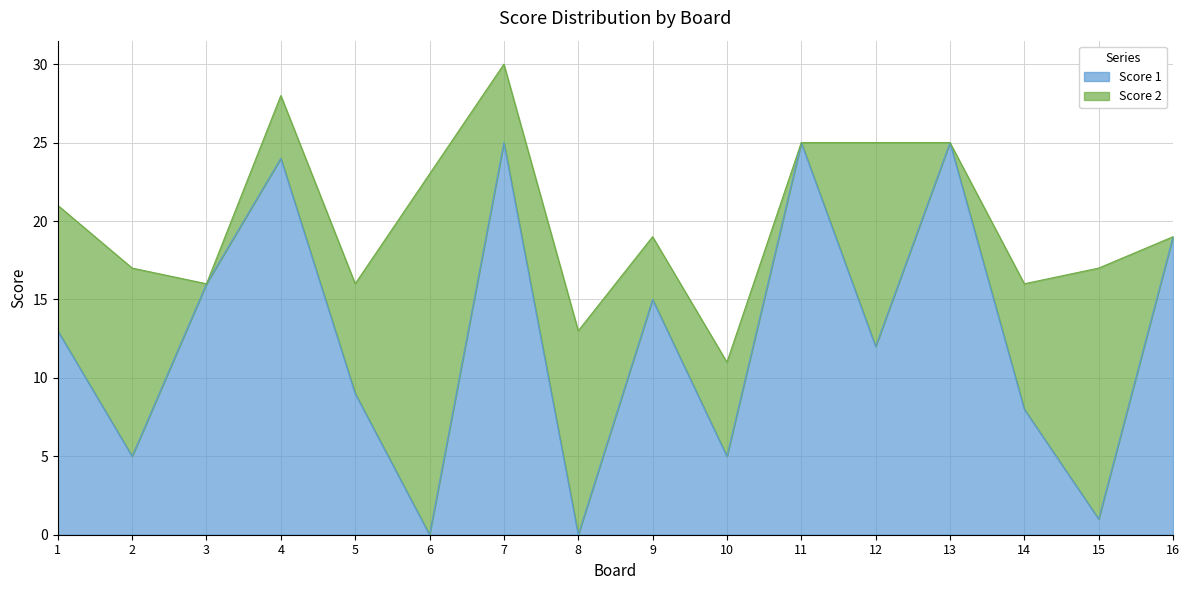

Rank the categories by value from highest to lowest.

7, 11, 13, 4, 16, 3, 9, 1, 12, 5, 14, 2, 10, 15, 6, 8